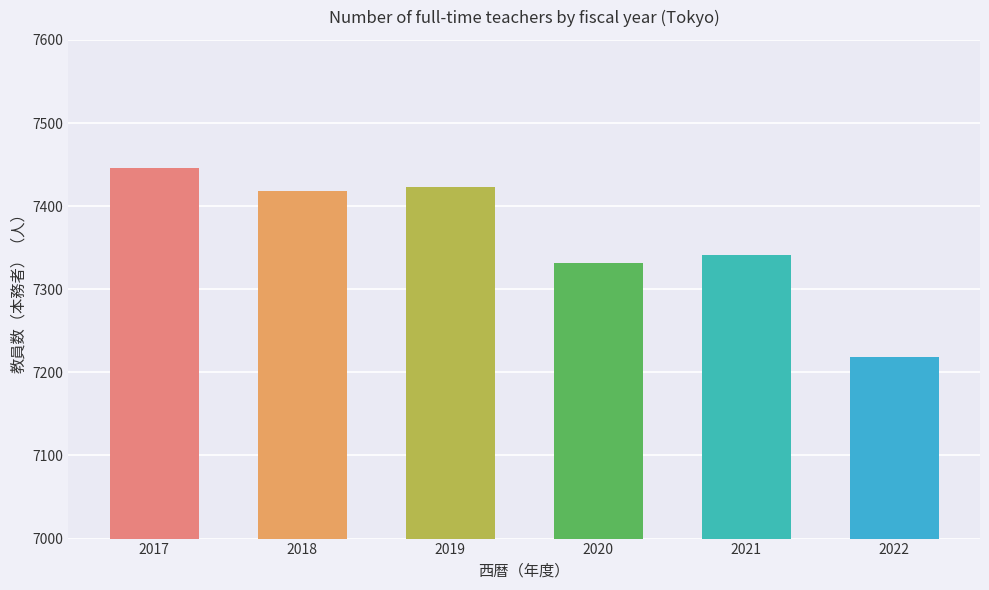

True or false: the data shows 10037 at 2018.

False